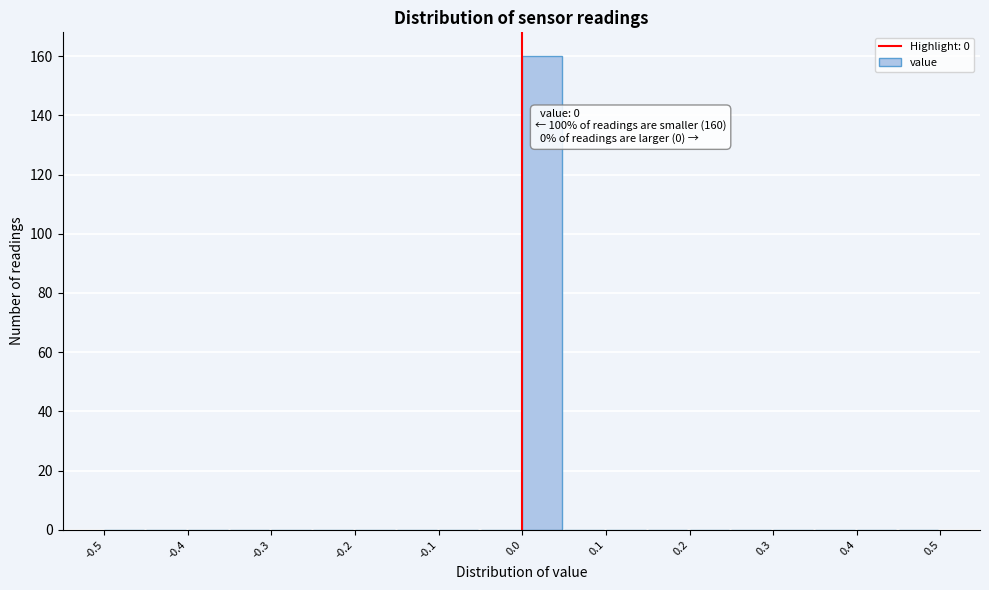

Which range on the x-axis has the tallest bar?

0.00 to 0.05